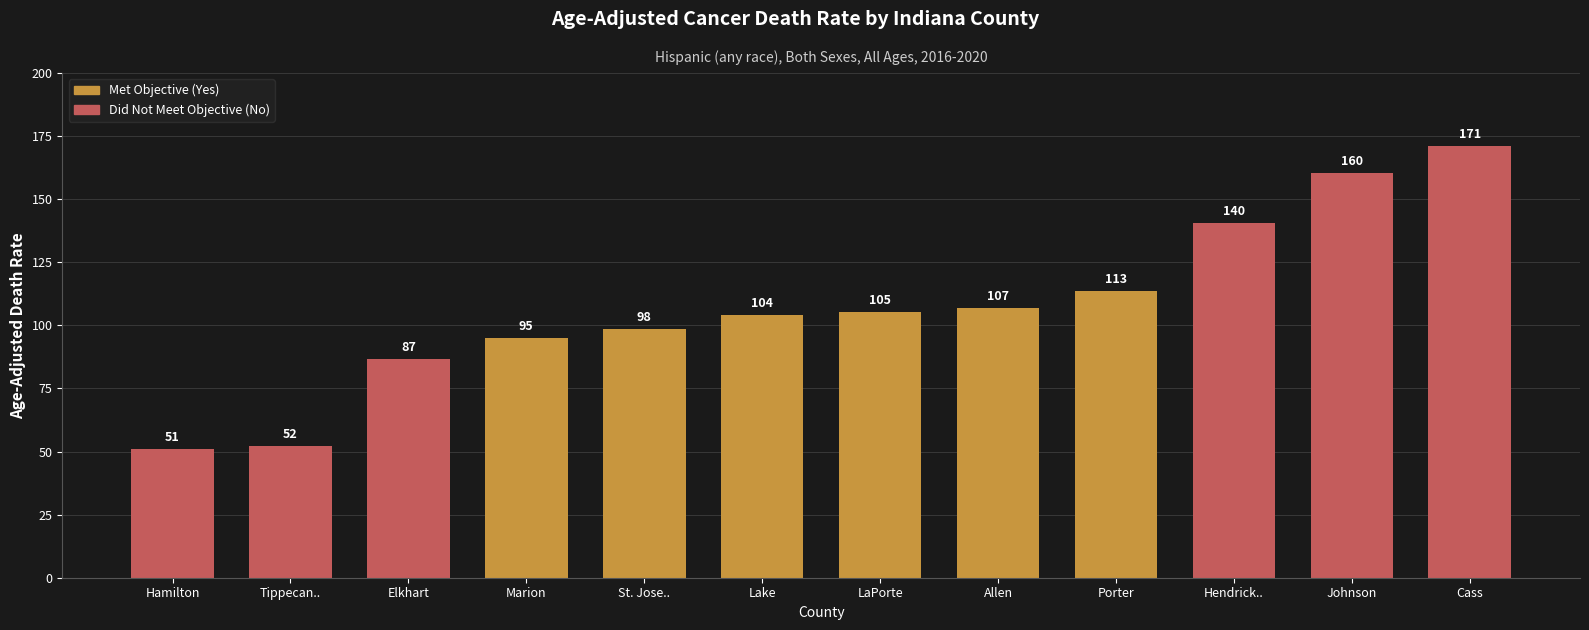

Rank the categories by value from lowest to highest.

Hamilton, Tippecan.., Elkhart, Marion, St. Jose.., Lake, LaPorte, Allen, Porter, Hendrick.., Johnson, Cass